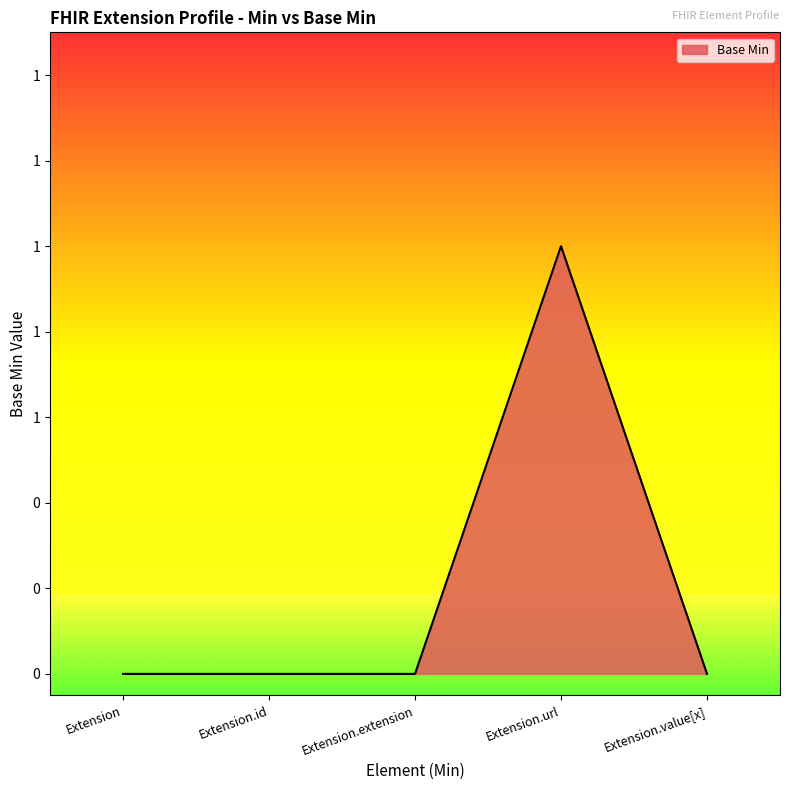

The value at Extension.extension is 0. True or false?

True